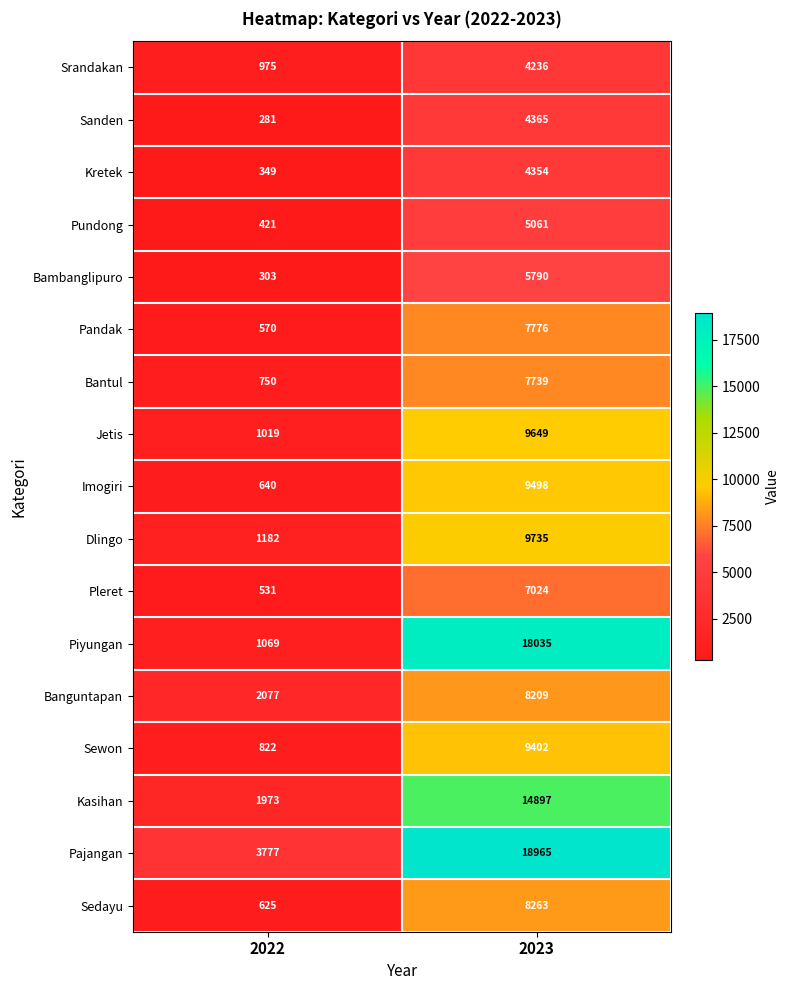

Is the value of Banguntapan at 2023 greater than the value of Pajangan at 2023?

No